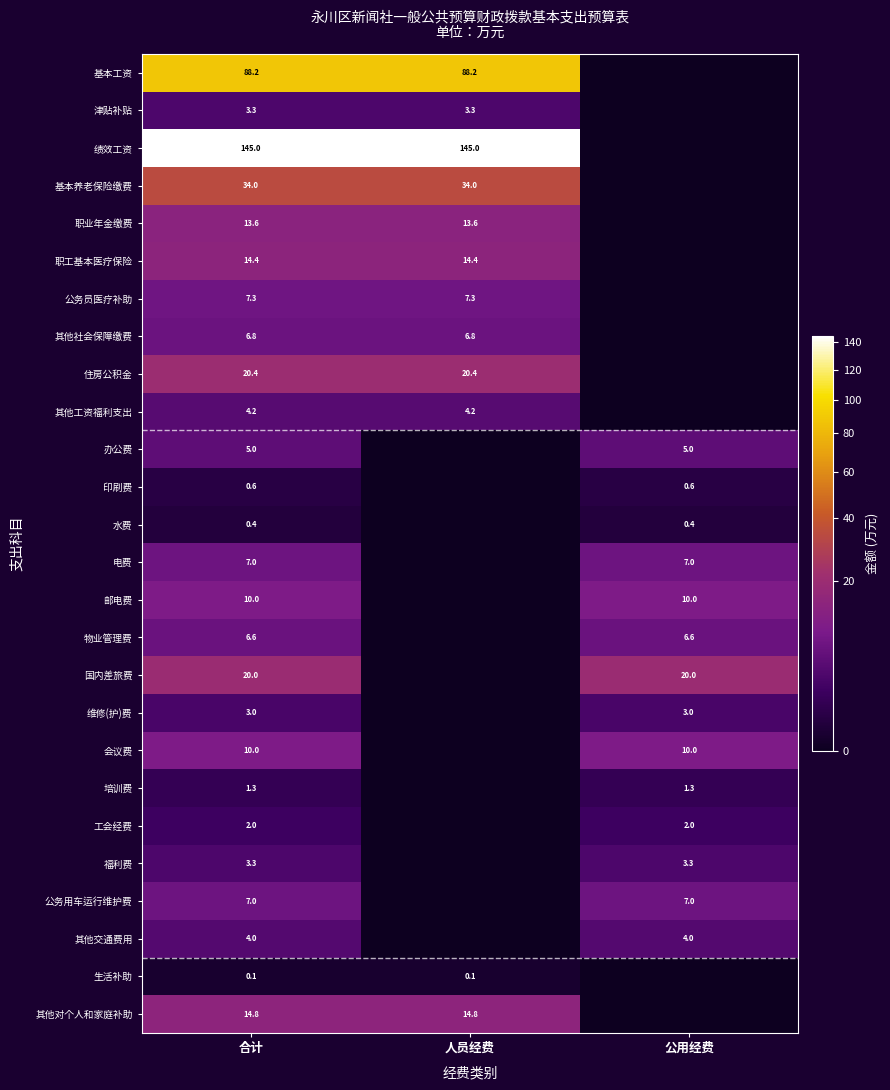

The 基本养老保险缴费 series shows 34.0 at 合计. True or false?

True